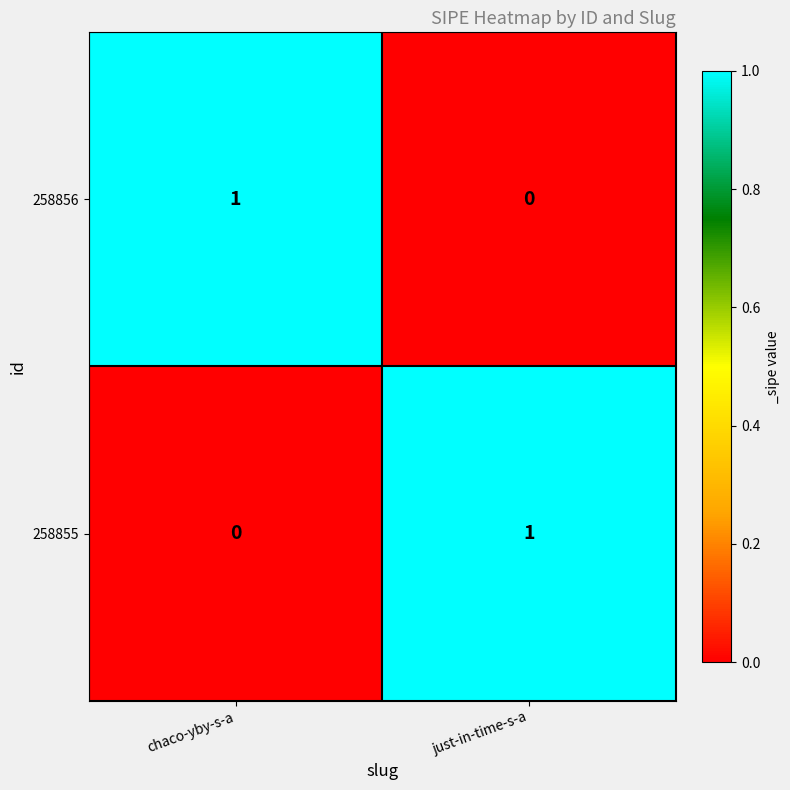

Rank the series at chaco-yby-s-a from highest to lowest value.

258856, 258855